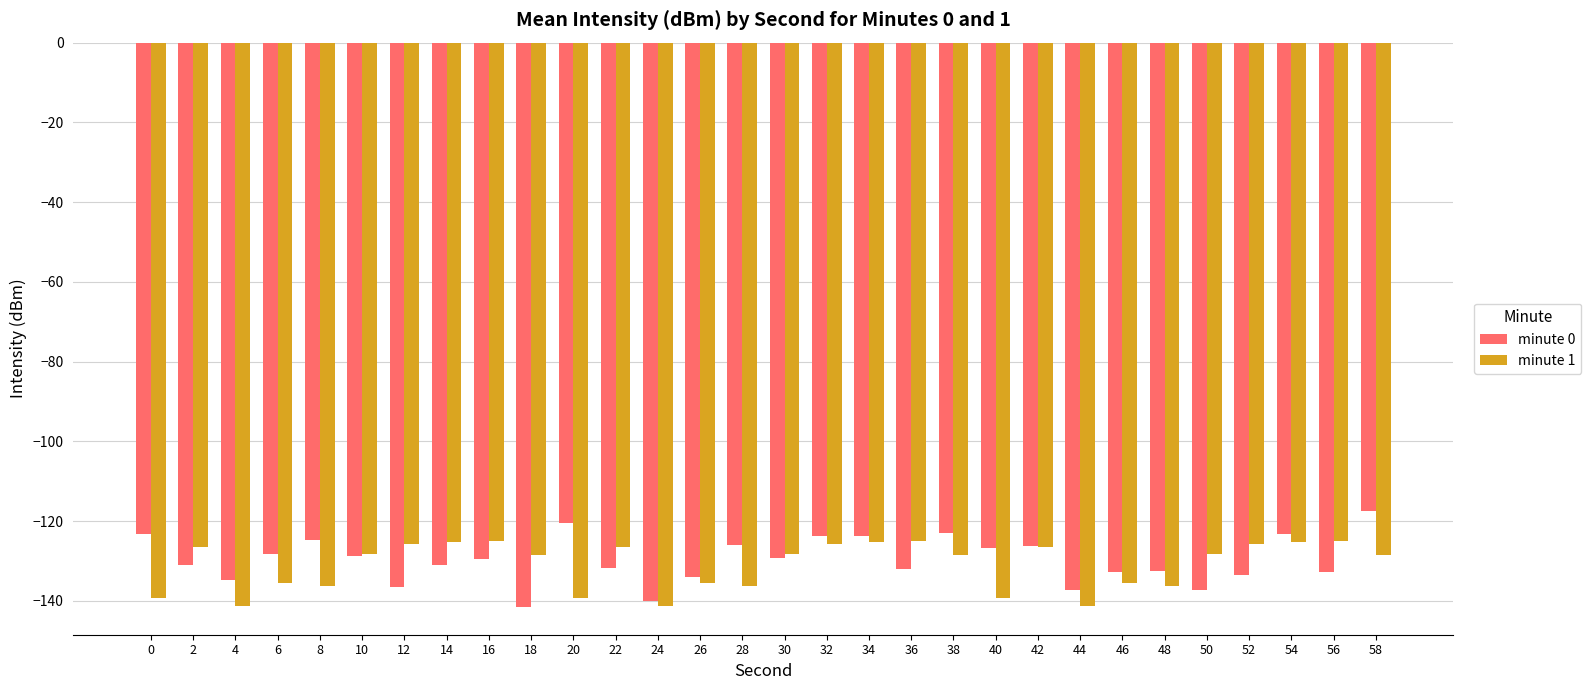

What is the smallest value displayed?

-141.4